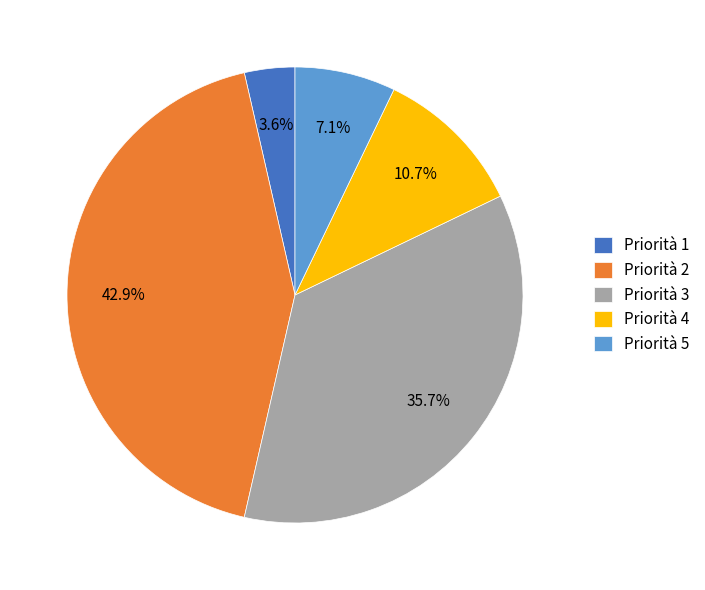

What is the largest slice in the pie chart?

Priorità 2